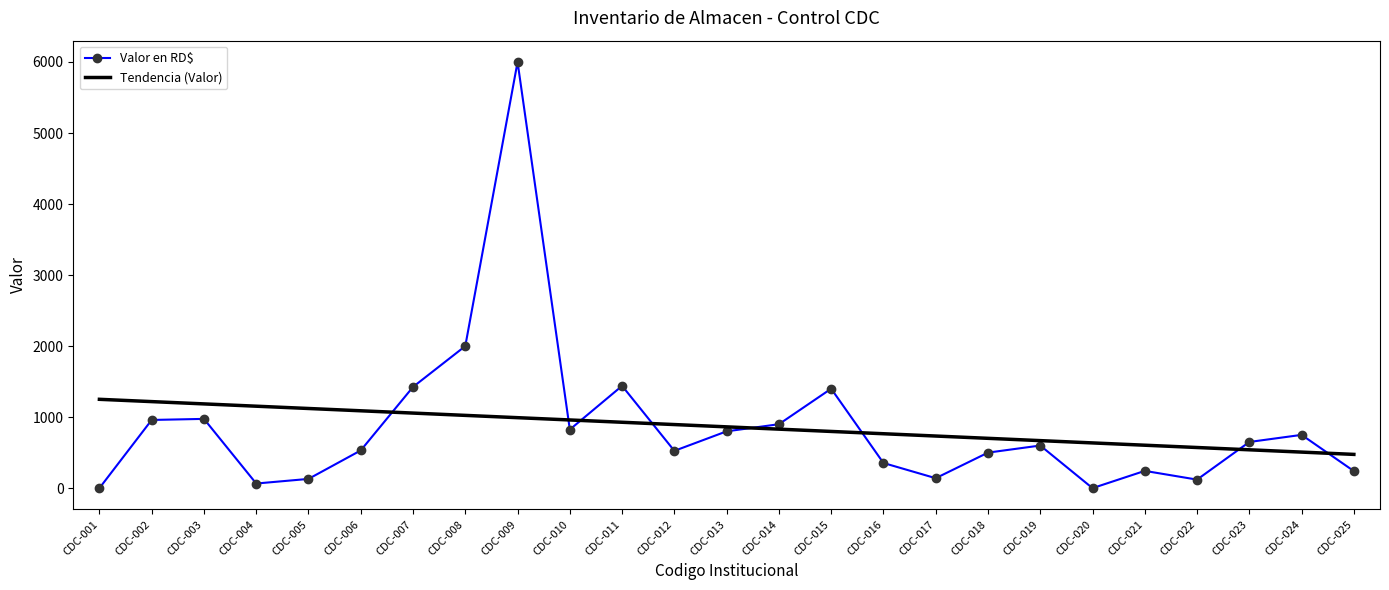

Which series has the widest spread of values?

Valor en RD$